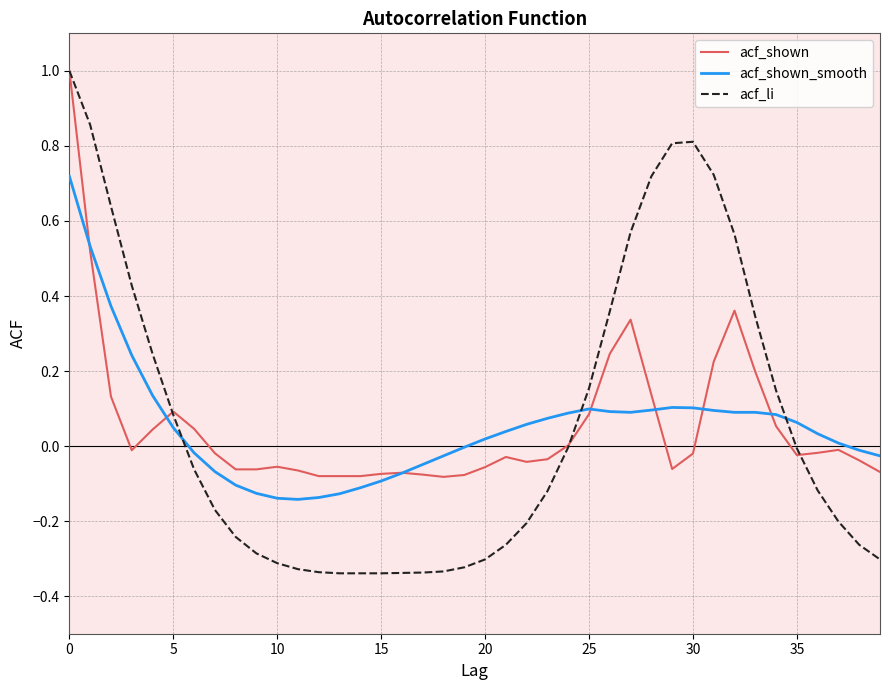

What is the maximum value for acf_li?

1.0